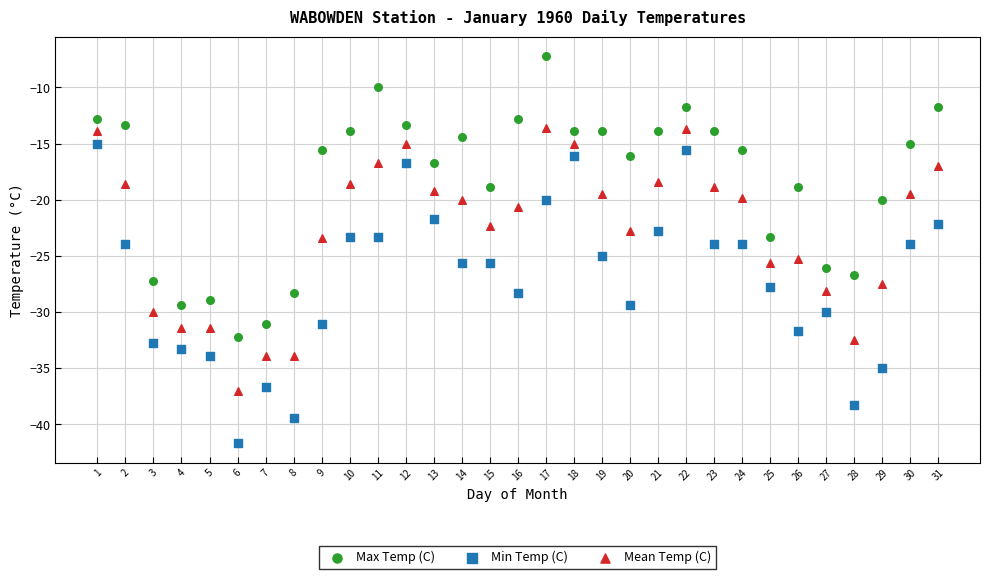

What are all the series names shown in the legend?

Max Temp (C), Min Temp (C), Mean Temp (C)